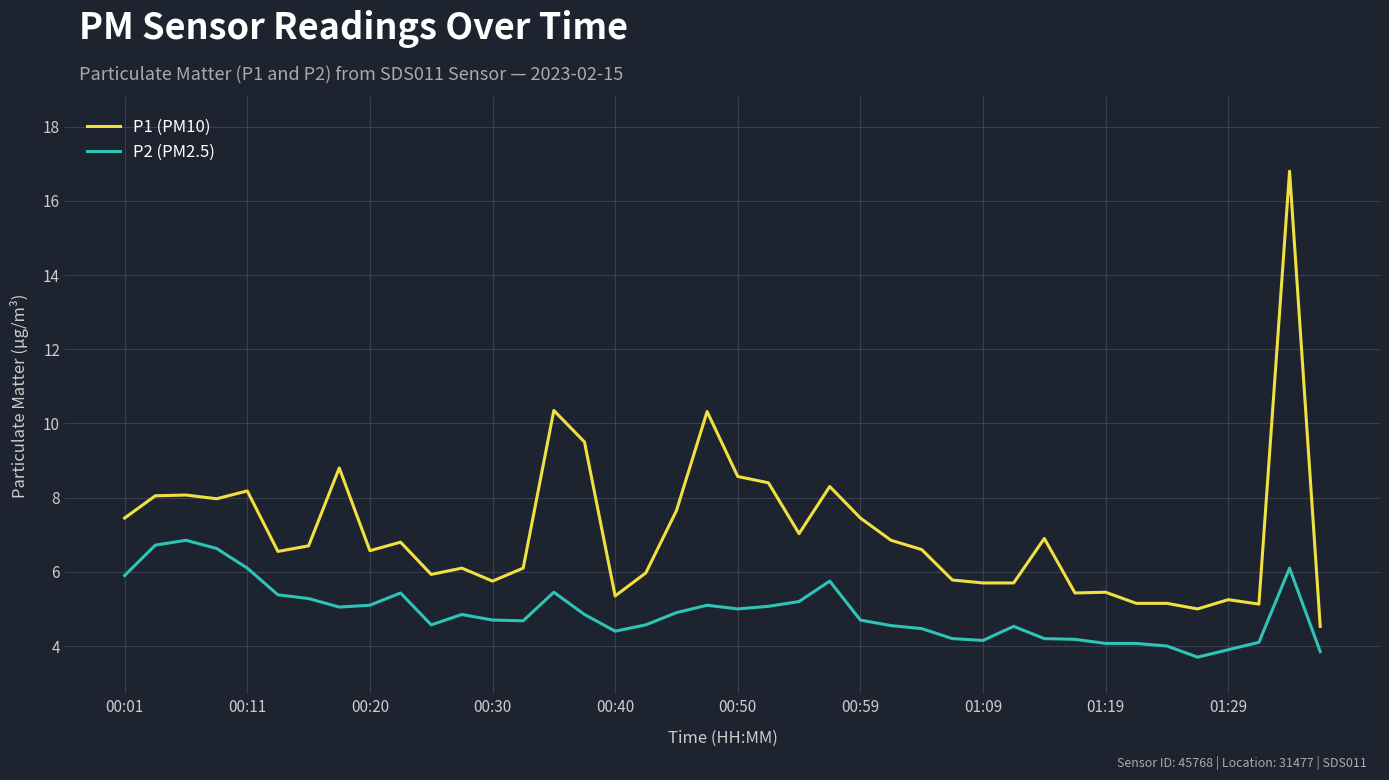

How many distinct data groups are displayed?

2